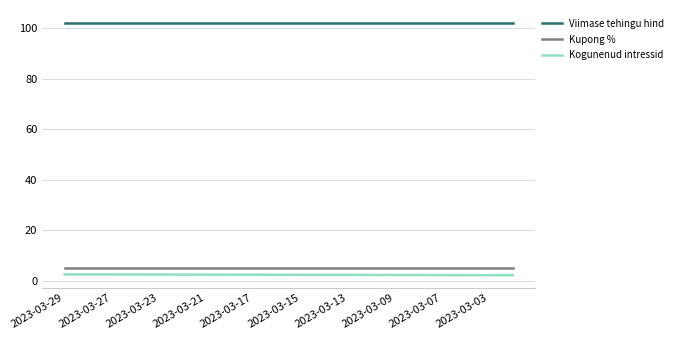

What is the lowest value of the Viimase tehingu hind series?

102.3